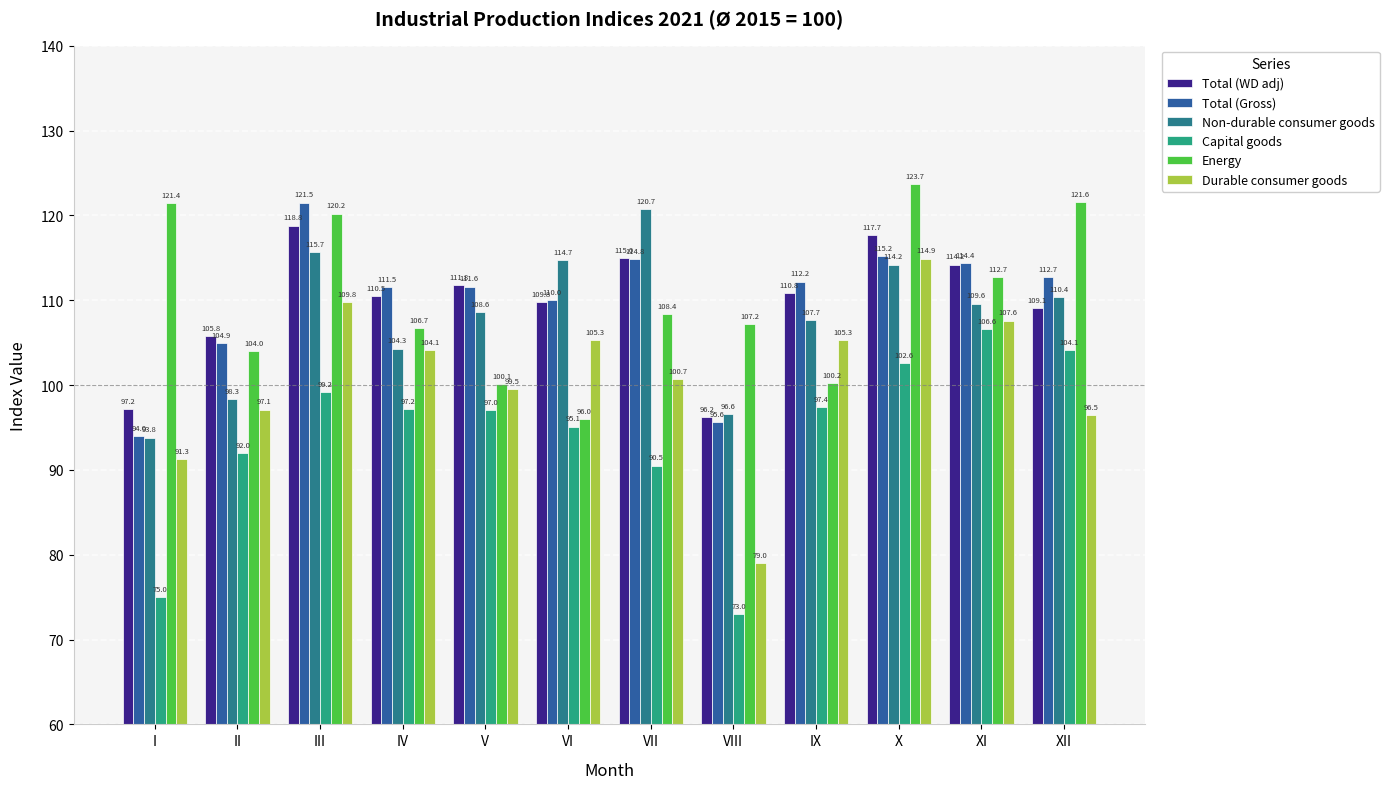

Reading left to right, list all the values displayed in this chart.

Total (WD adj): 97.2	105.8	118.8	110.5	111.8	109.8	115.0	96.2	110.8	117.7	114.2	109.1
Total (Gross): 94.0	104.9	121.5	111.5	111.6	110.0	114.8	95.6	112.2	115.2	114.4	112.7
Non-durable consumer goods: 93.8	98.3	115.7	104.3	108.6	114.7	120.7	96.6	107.7	114.2	109.6	110.4
Capital goods: 75.0	92.0	99.2	97.2	97.0	95.1	90.5	73.0	97.4	102.6	106.6	104.1
Energy: 121.4	104.0	120.2	106.7	100.1	96.0	108.4	107.2	100.2	123.7	112.7	121.6
Durable consumer goods: 91.3	97.1	109.8	104.1	99.5	105.3	100.7	79.0	105.3	114.9	107.6	96.5